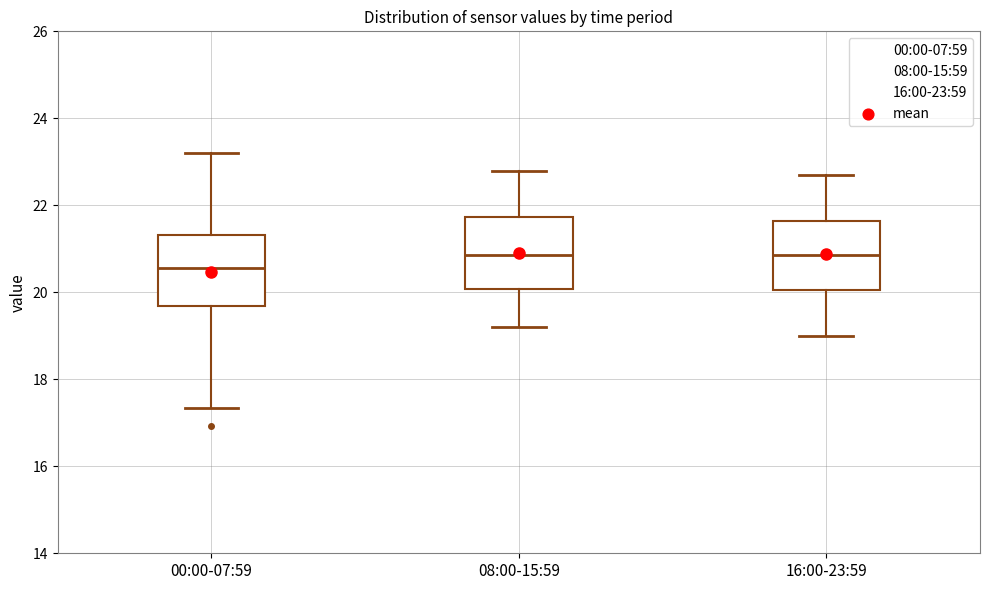

Where is the lower edge of the box for 16:00-23:59 on the y-axis? The values are not printed on the chart, so give them approximately, as read against the axis.

20.0